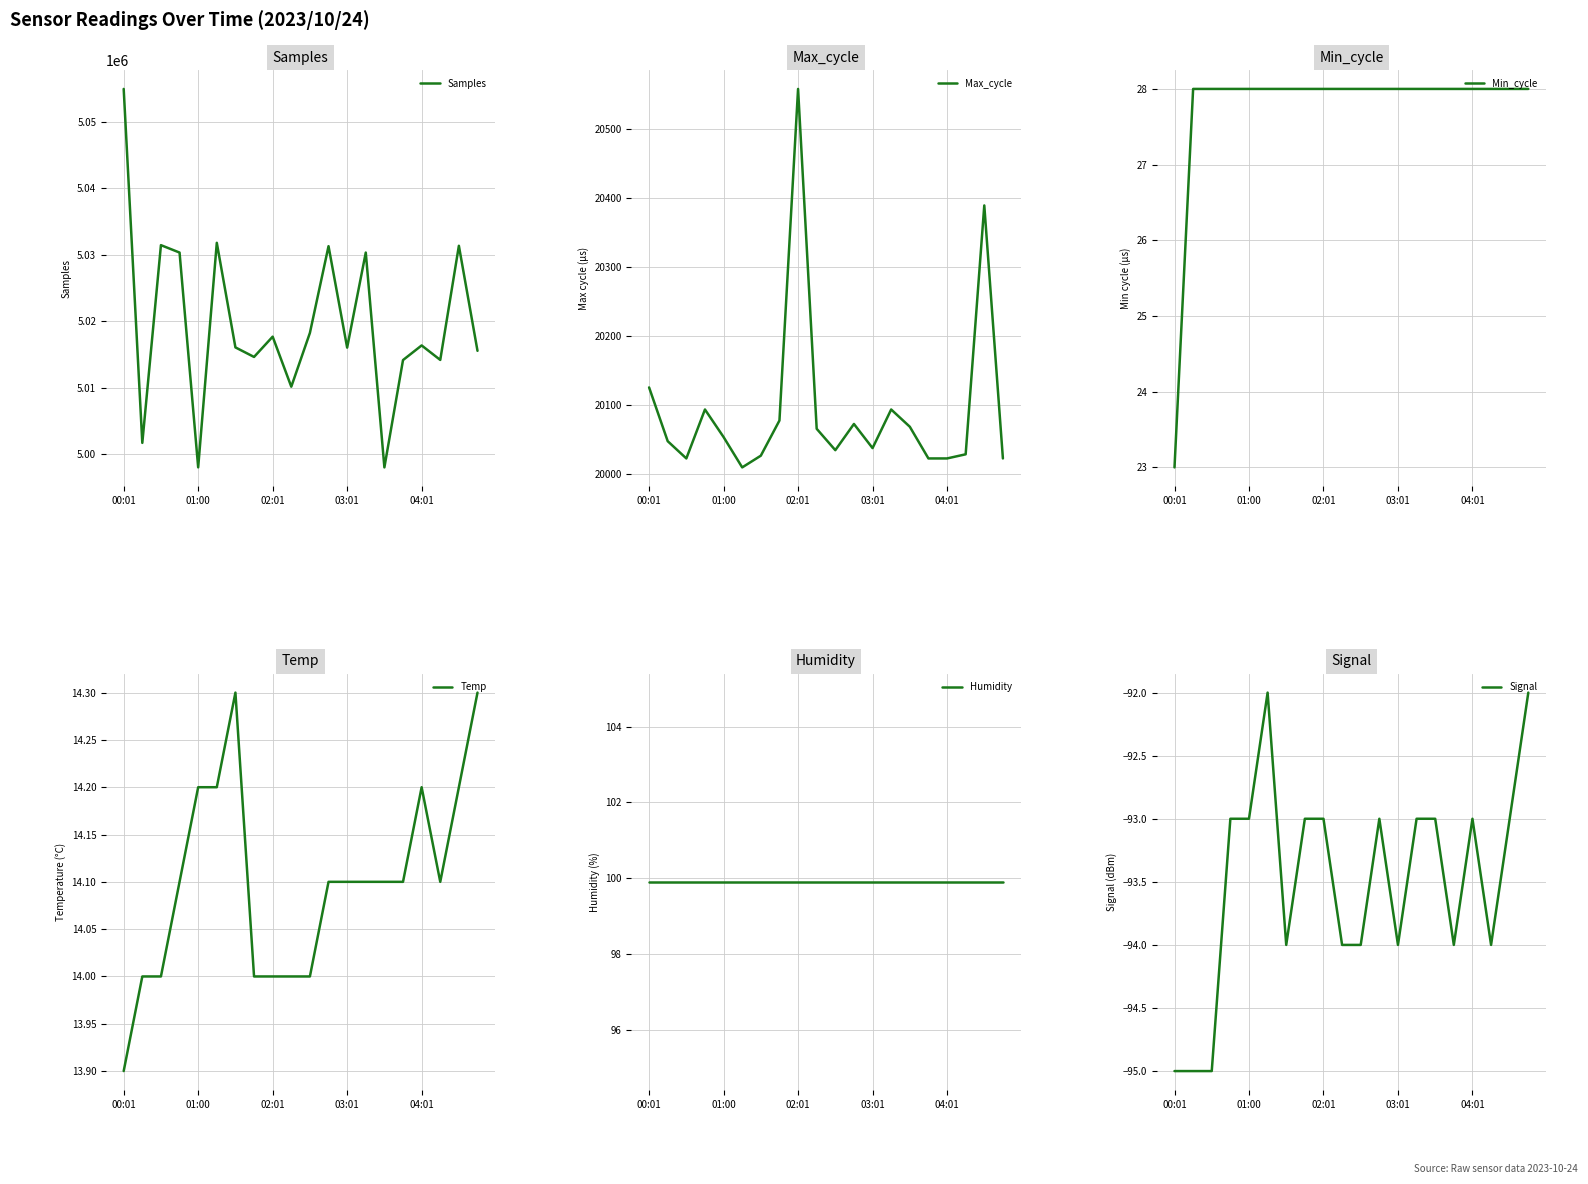

How many Temp values are between 14 and 15?

19